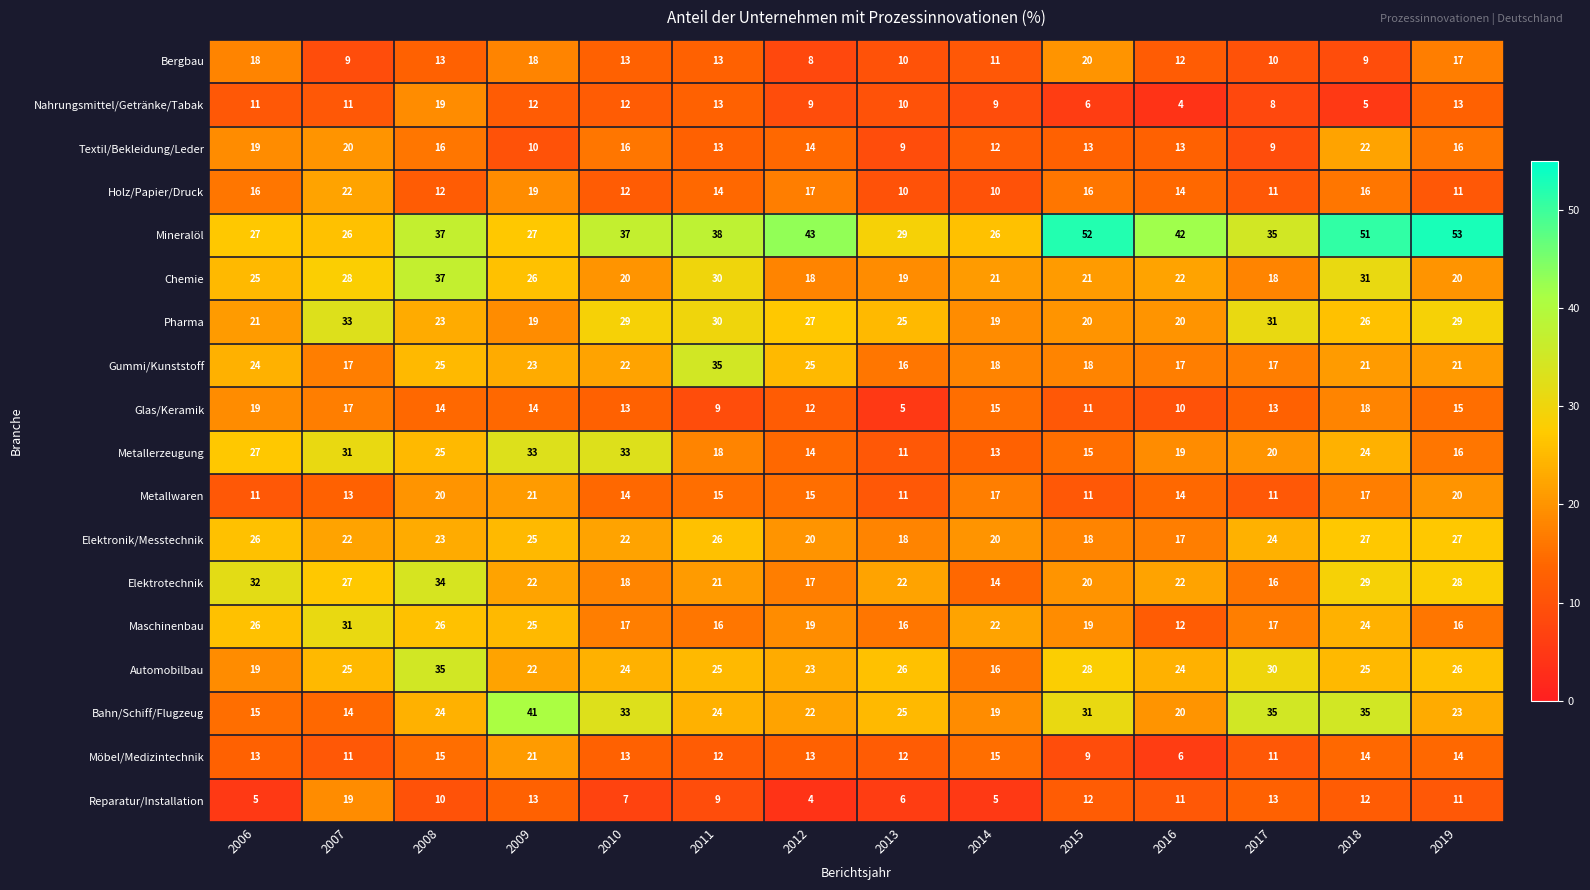

Is it true that Automobilbau equals 28 at 2015?

True